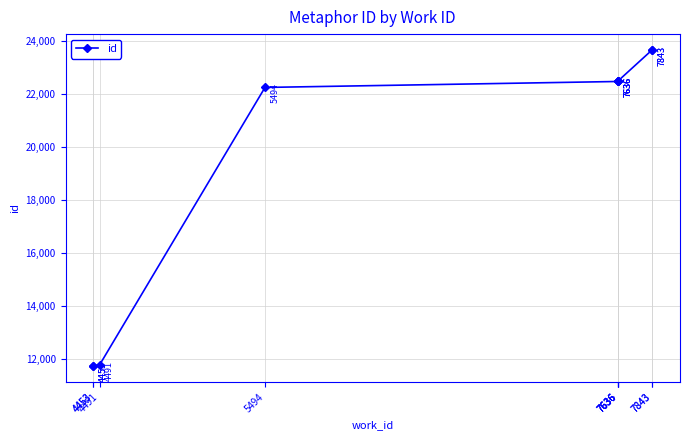

What is the value of the 2nd point from the left?

11730